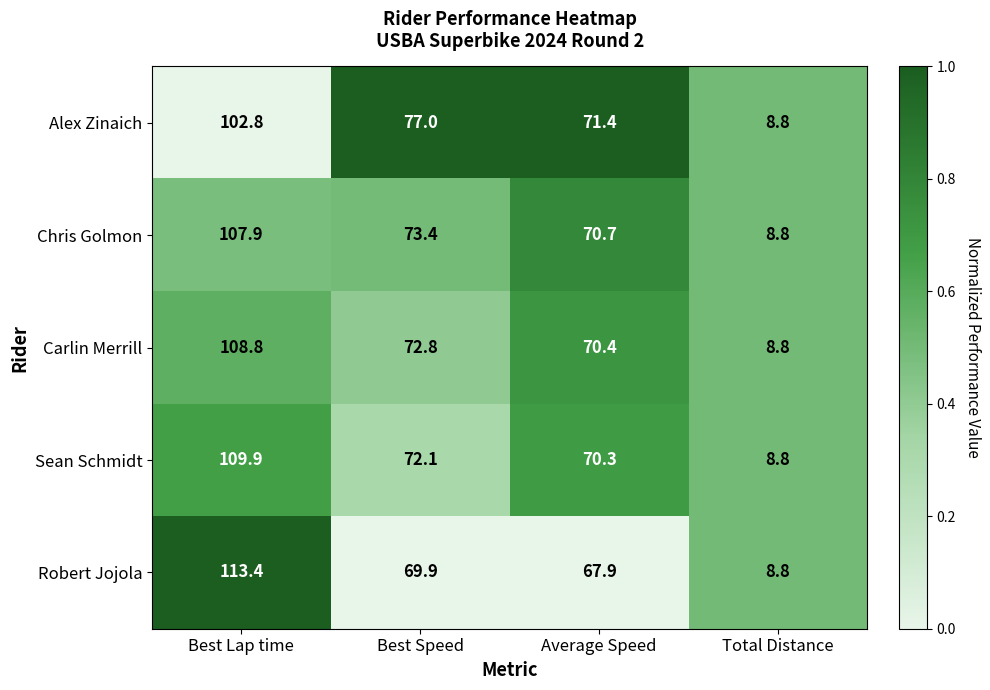

Rank the series at Average Speed from lowest to highest value.

Robert Jojola, Sean Schmidt, Carlin Merrill, Chris Golmon, Alex Zinaich